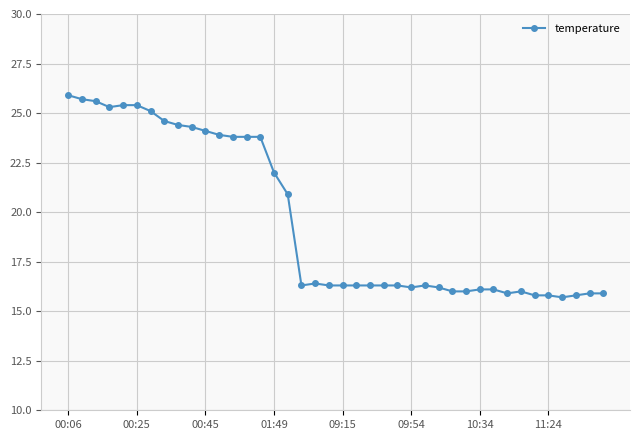

How many series are shown in this chart?

1